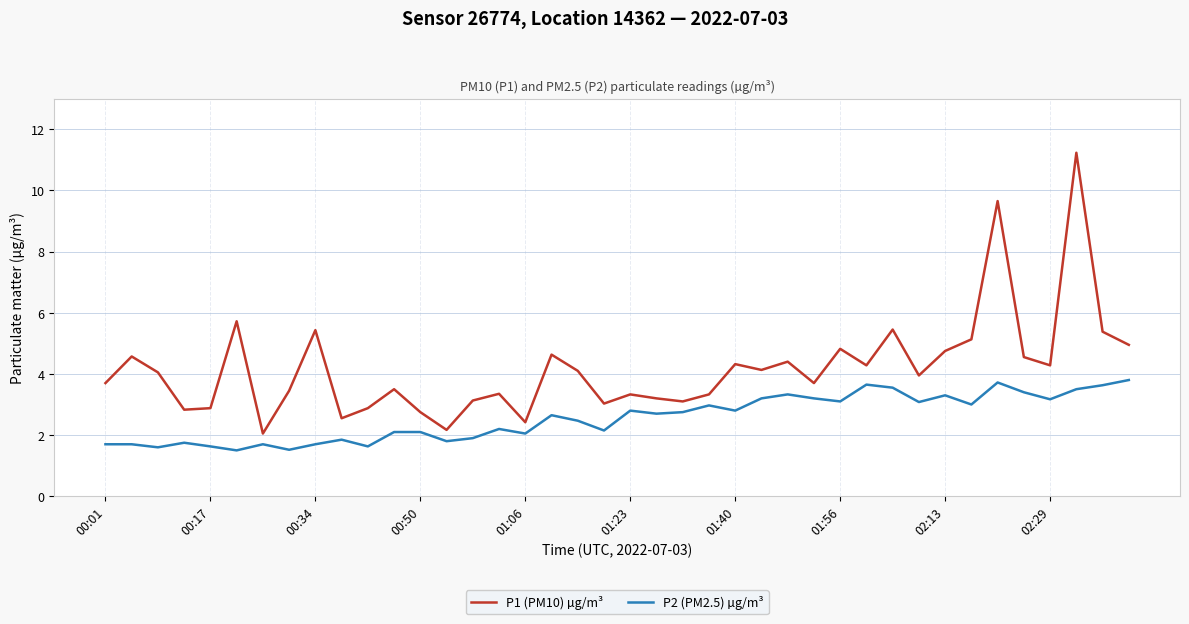

Which series has the largest range (max minus min)?

P1 (PM10) µg/m³